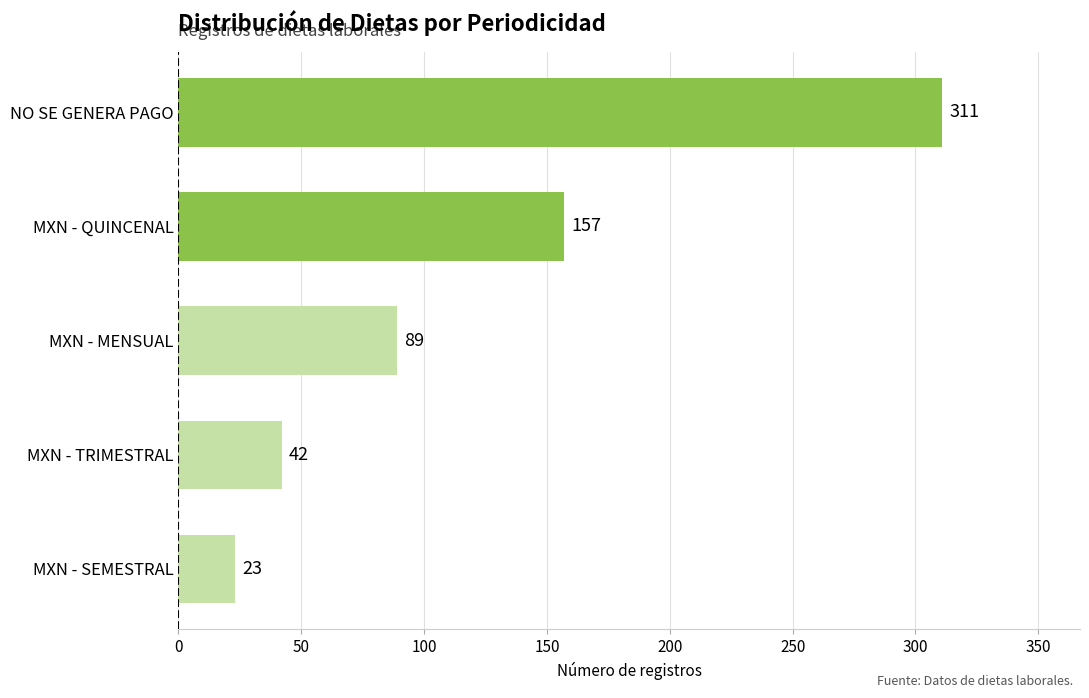

List the labels in order of value, largest first.

NO SE GENERA PAGO, MXN - QUINCENAL, MXN - MENSUAL, MXN - TRIMESTRAL, MXN - SEMESTRAL